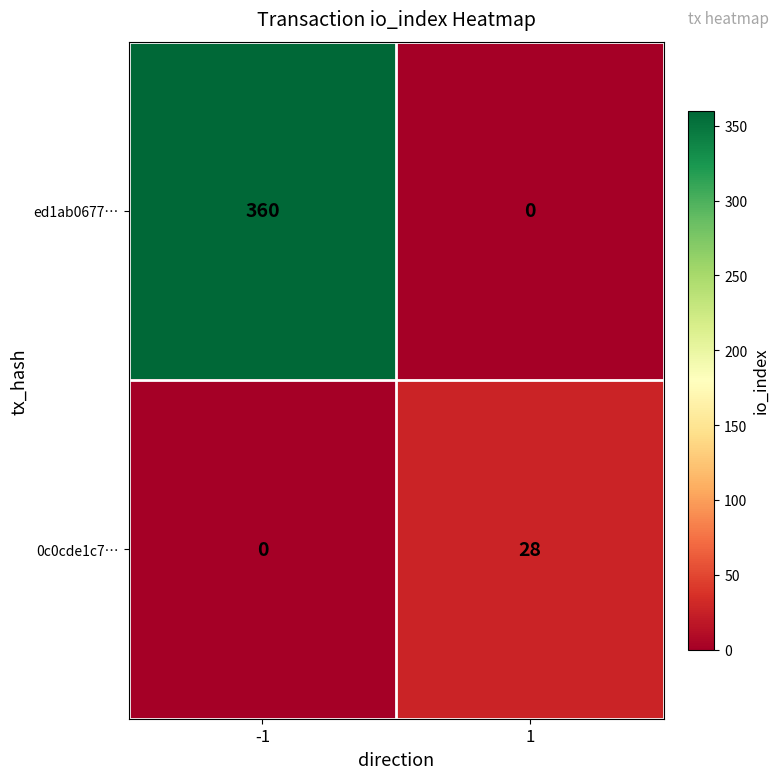

Which series has the widest spread of values?

ed1ab0677…